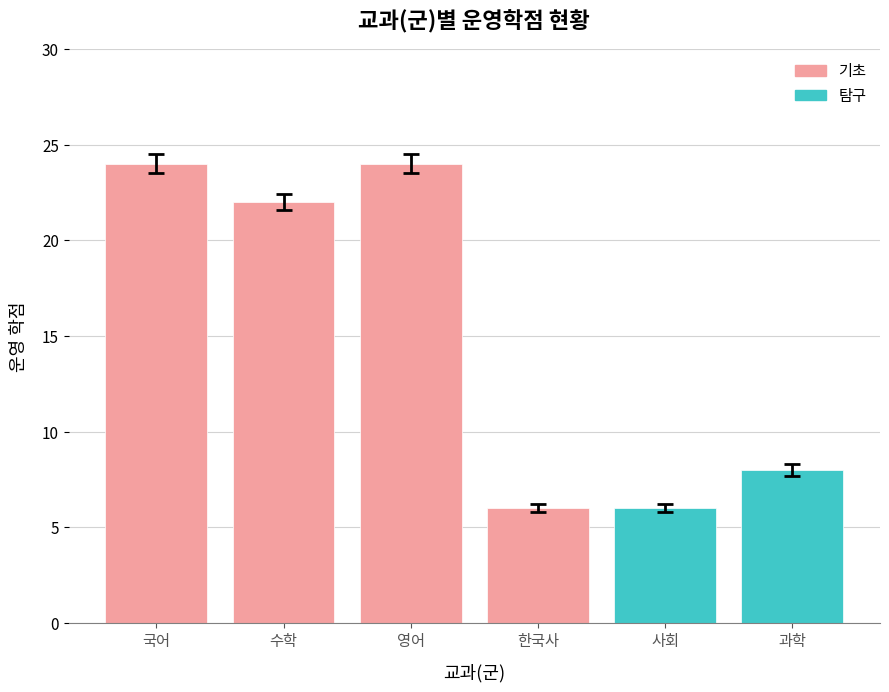

Are the bars grouped side by side (vs. stacked)?

Yes